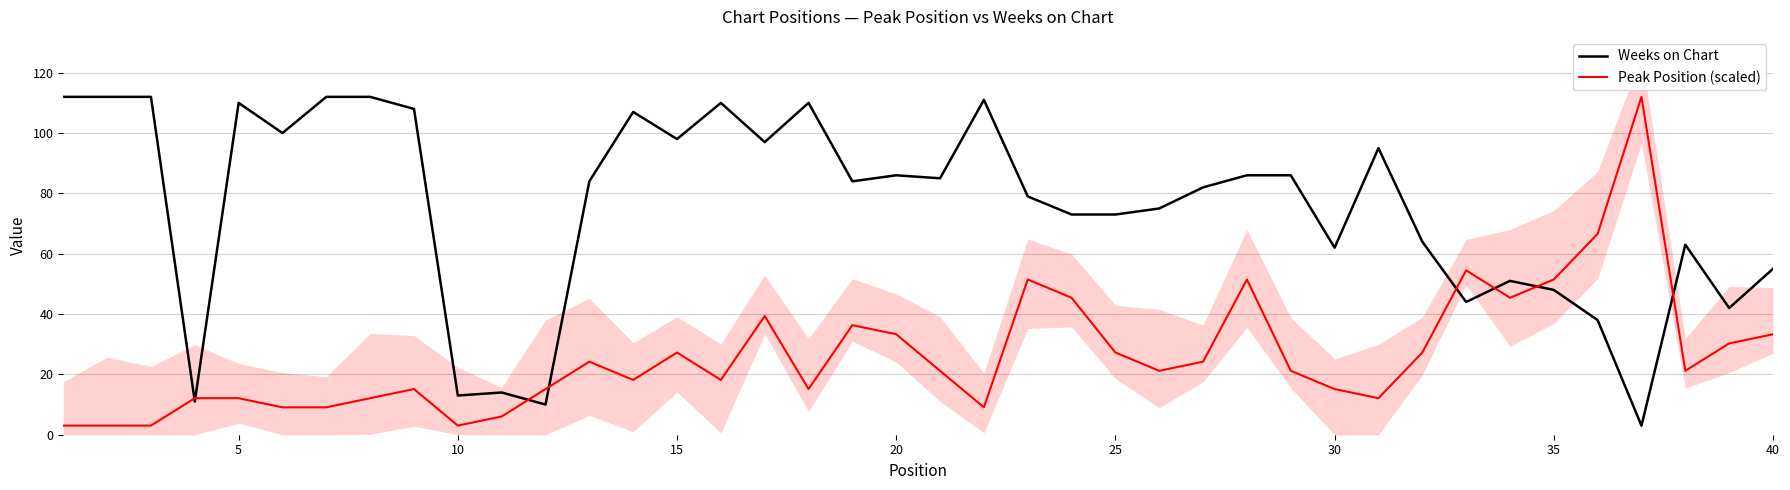

What is the minimum value for Peak Position (scaled)?

3.0